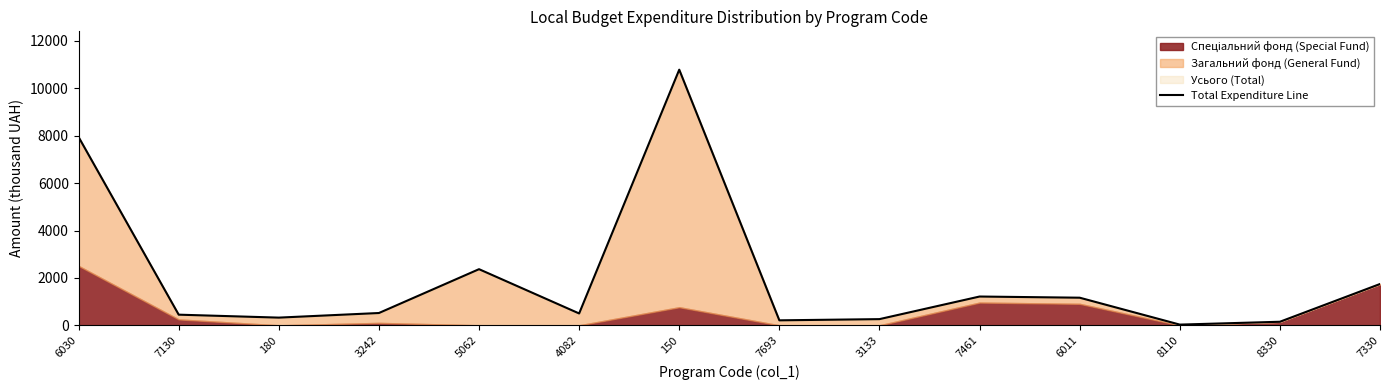

Reading left to right, extract all data points from this chart.

6030=7943.6	7130=449.0	180=324.7	3242=519.0	5062=2368.4	4082=500.0	150=10785.7	7693=210.0	3133=261.0	7461=1214.5	6011=1165.1	8110=29.9	8330=150.0	7330=1742.8